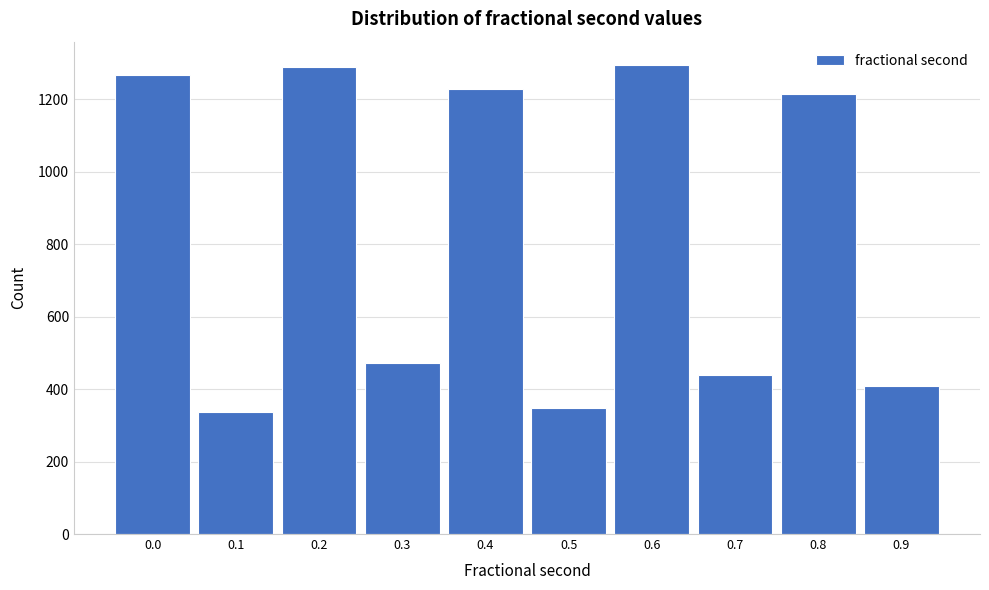

What is the change in value from 0.0 to 0.3?

-795